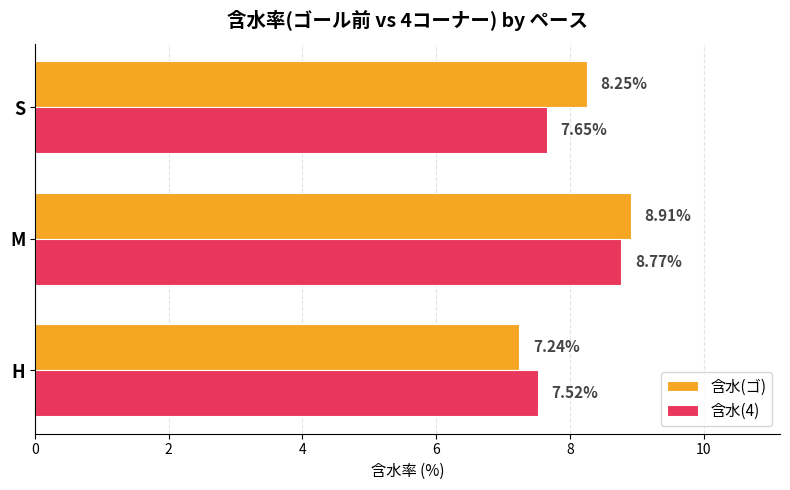

Where is 含水(ゴ) nearest to the value 8?

S